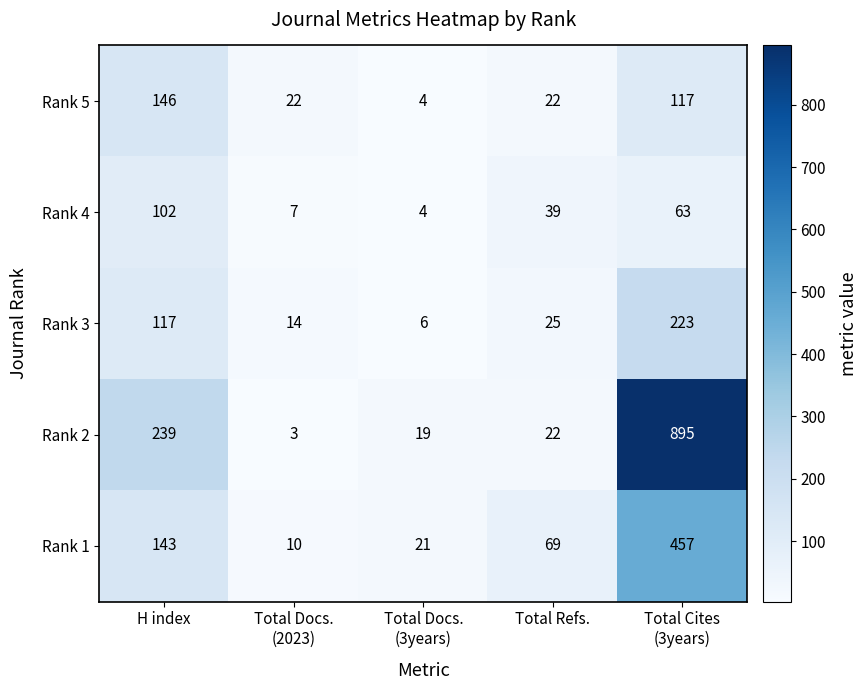

Where does the Rank 4 series first go above 39?

H index